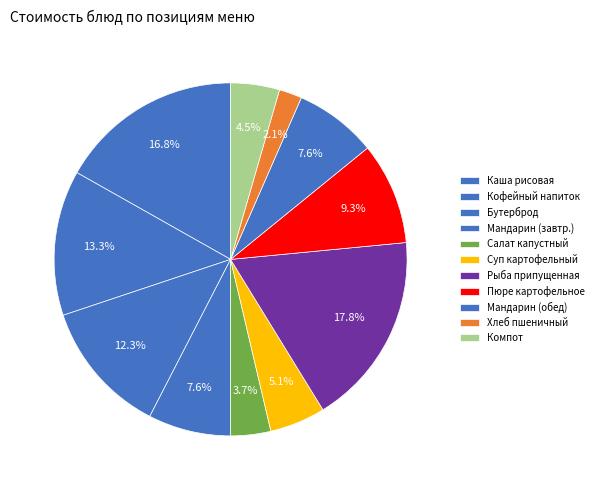

How many slices are in this pie chart?

11